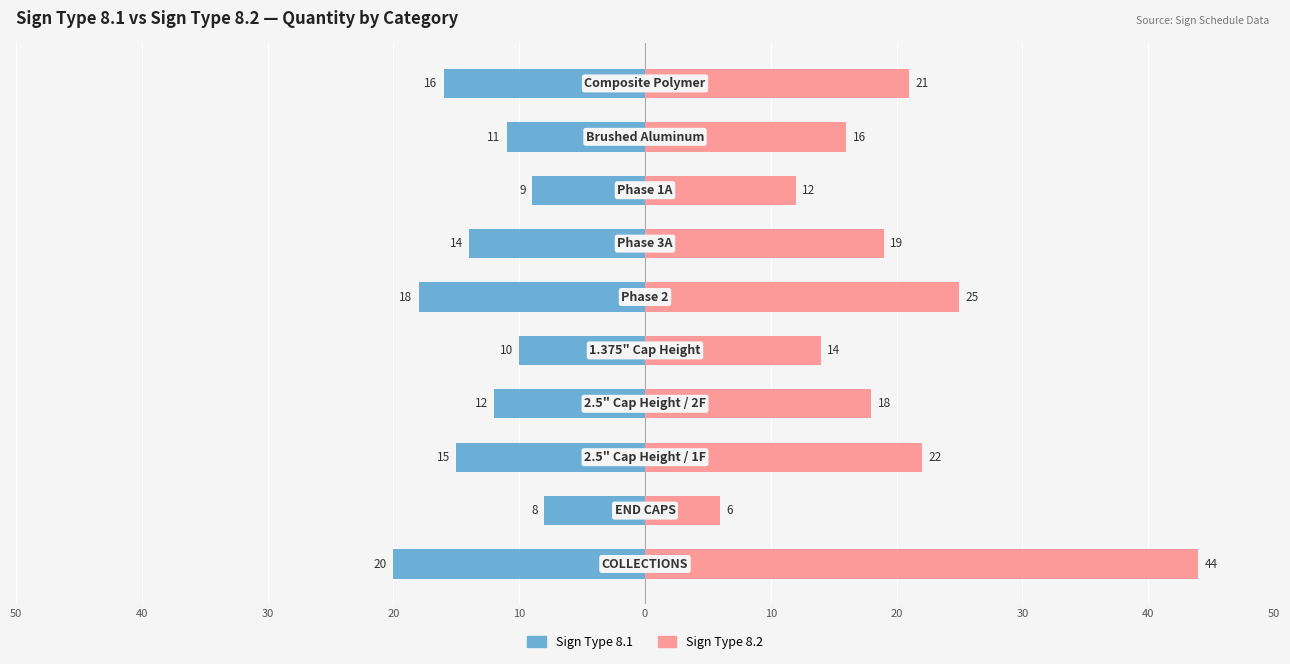

Reading left to right, transcribe all the data shown in this chart.

Sign Type 8.1: 50=-20	40=-8	30=-15	20=-12	10=-10	0=-18	10=-14	20=-9	30=-11	40=-16
Sign Type 8.2: 50=44	40=6	30=22	20=18	10=14	0=25	10=19	20=12	30=16	40=21